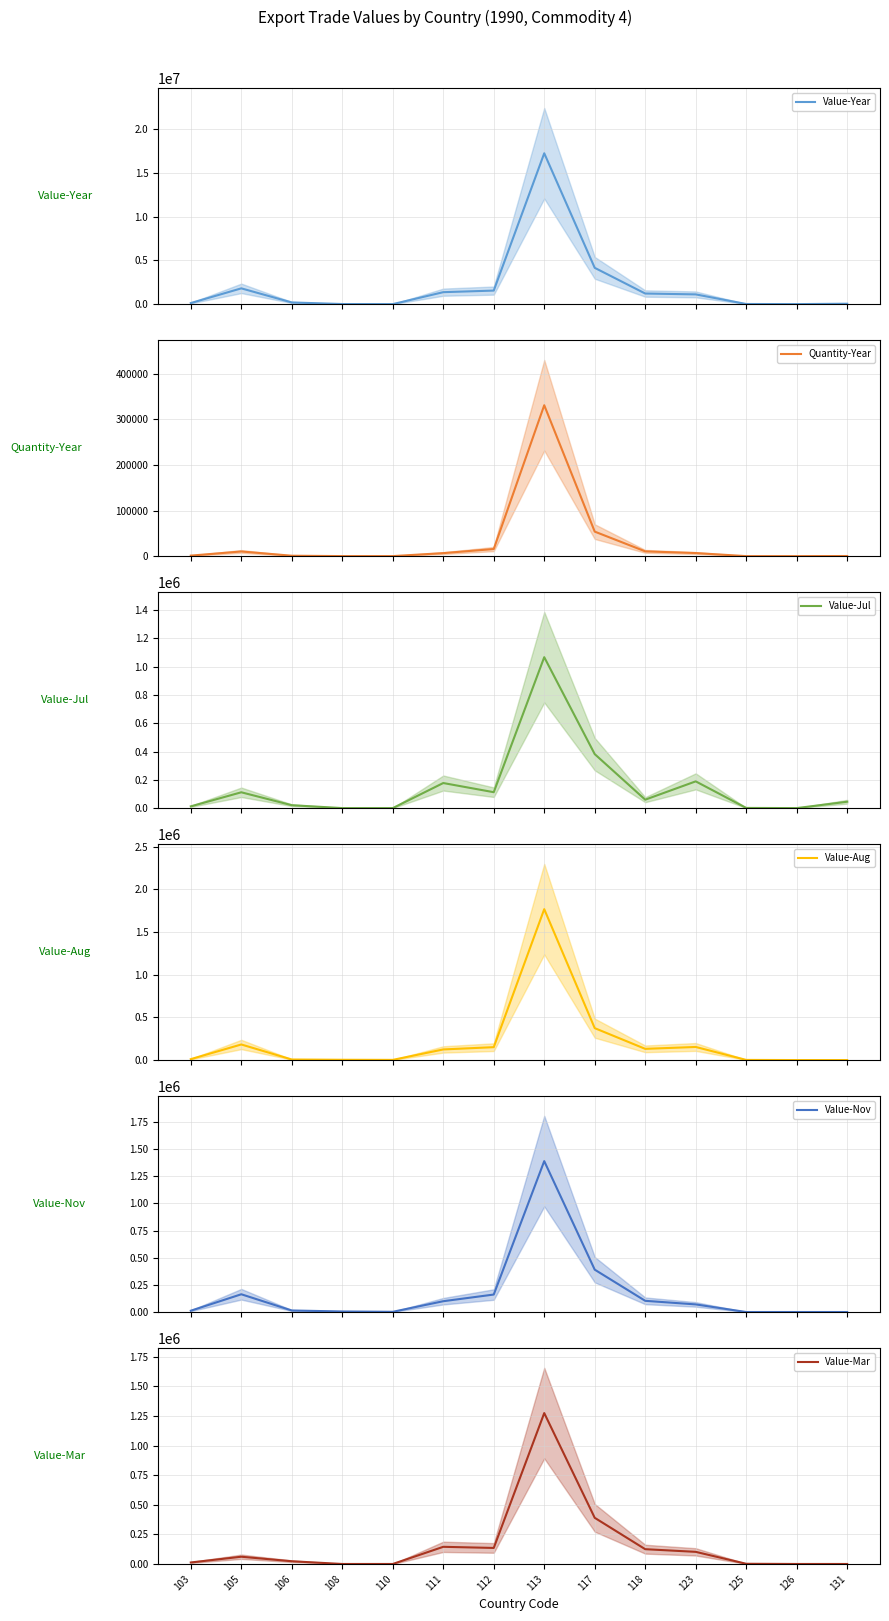

At which category is the sum across all series the highest?

113